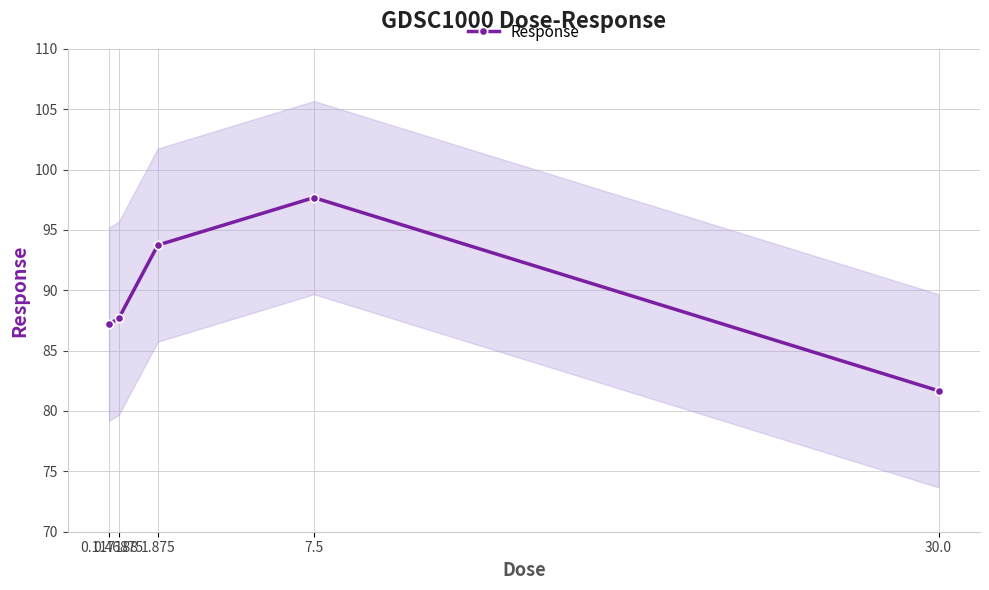

Rank the categories by value from lowest to highest.

30.0, 0.117188, 0.46875, 1.875, 7.5